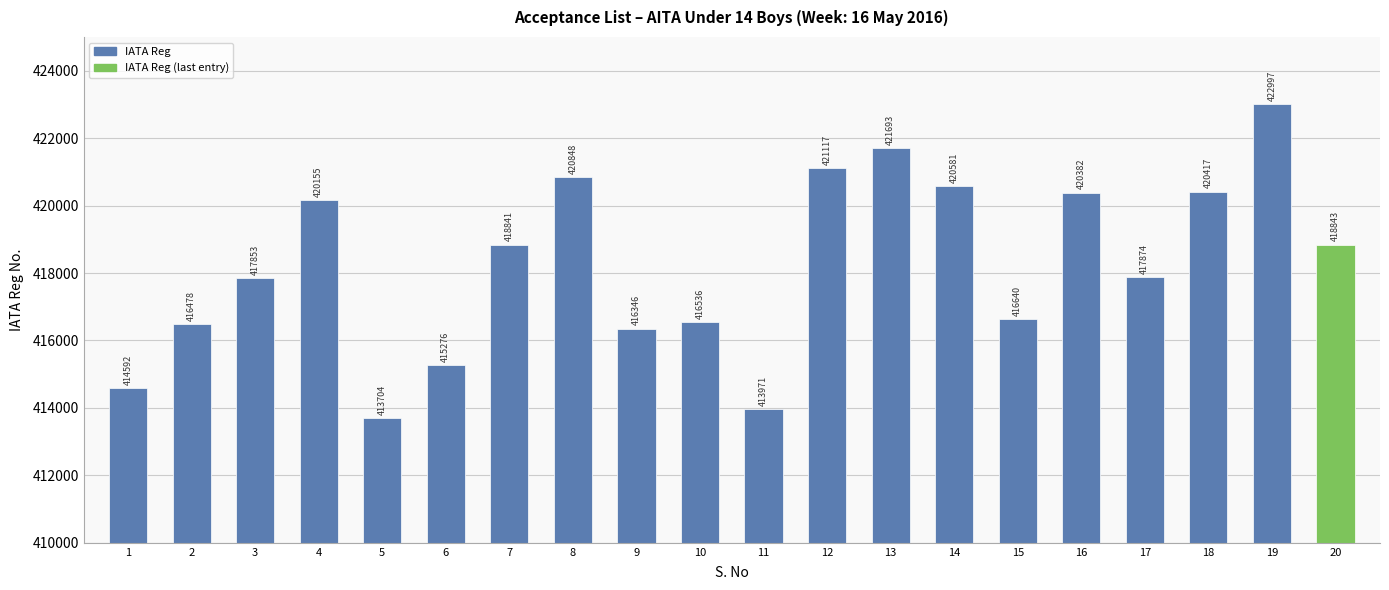

Reading left to right, what are all the values shown in this chart?

414592	416478	417853	420155	413704	415276	418841	420848	416346	416536	413971	421117	421693	420581	416640	420382	417874	420417	422997	418843